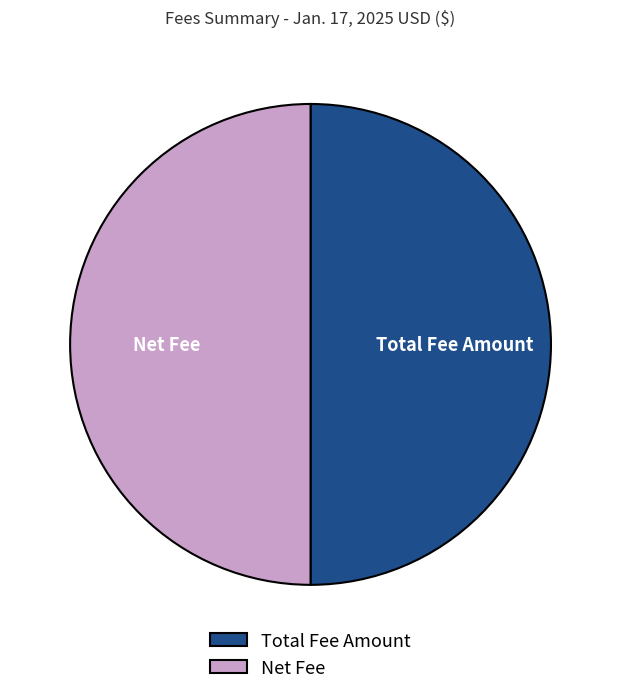

Is it true that Net Fee is 37% of the pie?

False